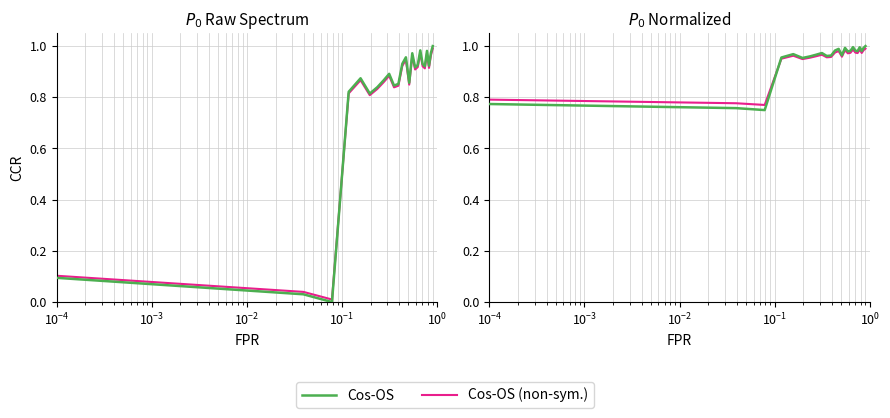

What is the maximum value for Cos-OS?

1.0